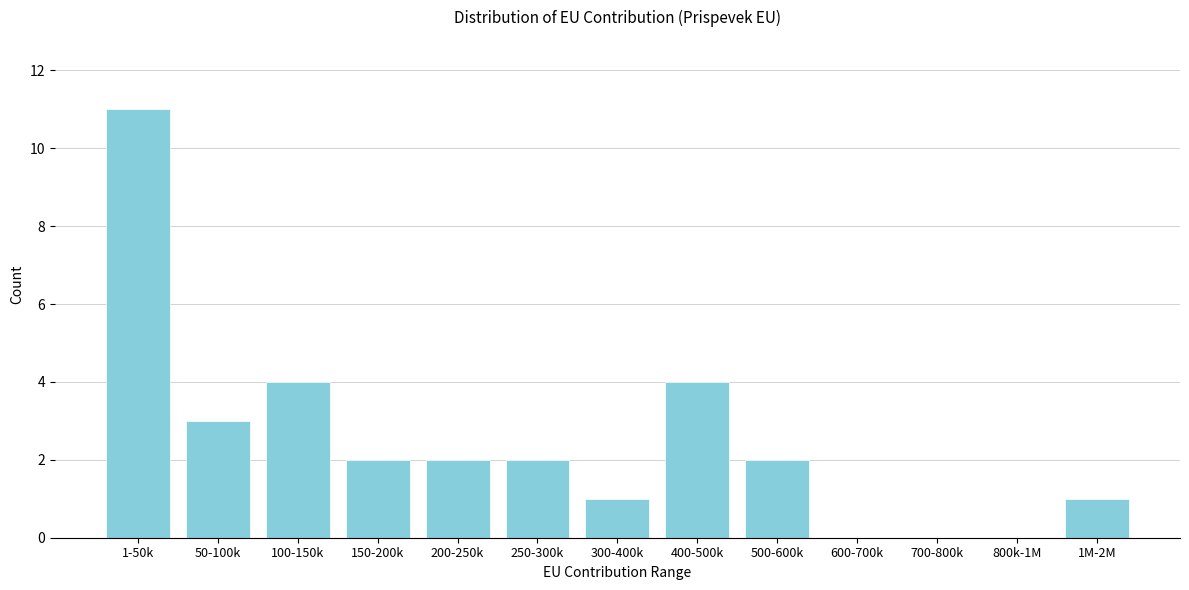

Reading right to left, what are all the values shown in this chart?

1M-2M=1	800k-1M=0	700-800k=0	600-700k=0	500-600k=2	400-500k=4	300-400k=1	250-300k=2	200-250k=2	150-200k=2	100-150k=4	50-100k=3	1-50k=11